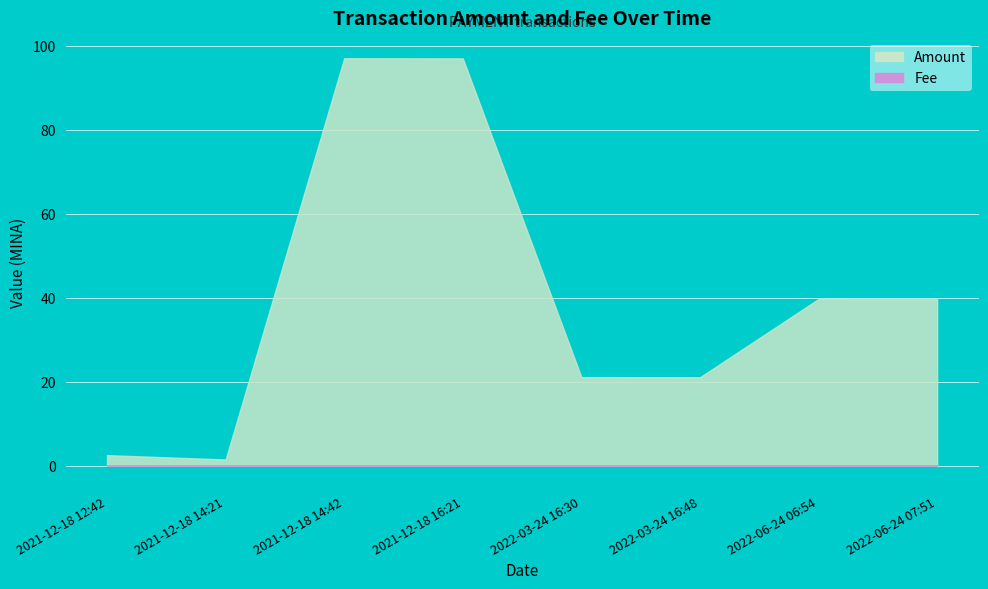

At 2021-12-18 14:42, list the series in order from smallest to largest.

Fee, Amount